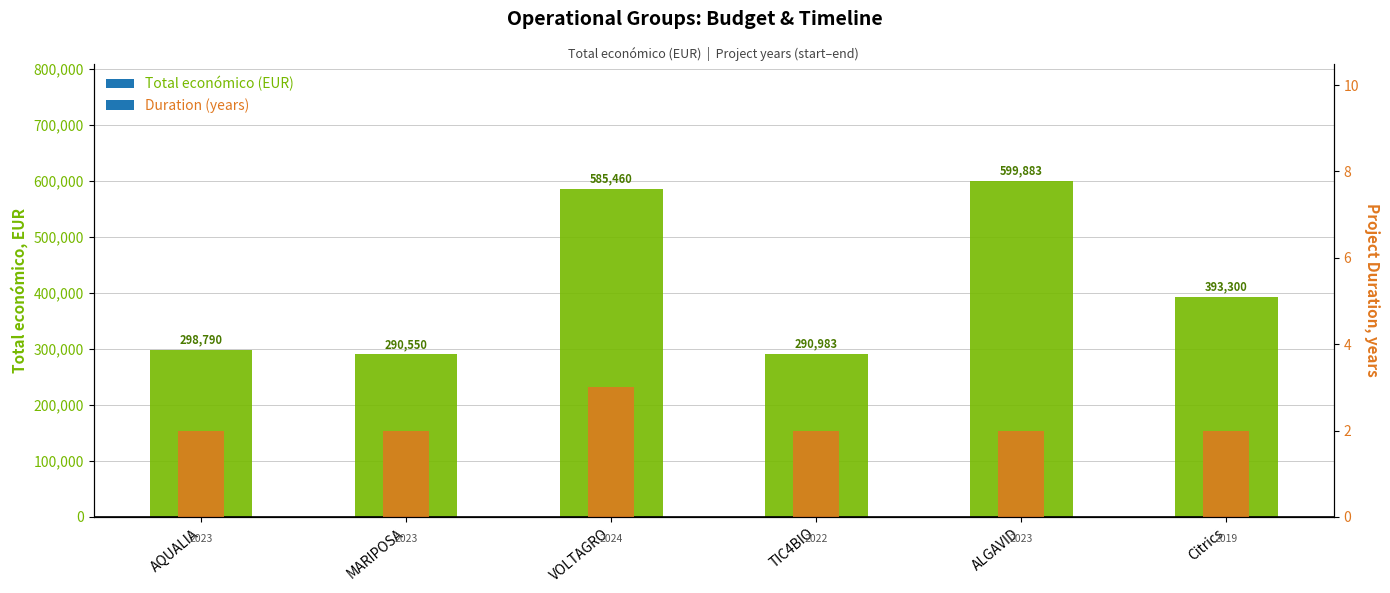

Is it true that Total económico equals 290550 at MARIPOSA?

True